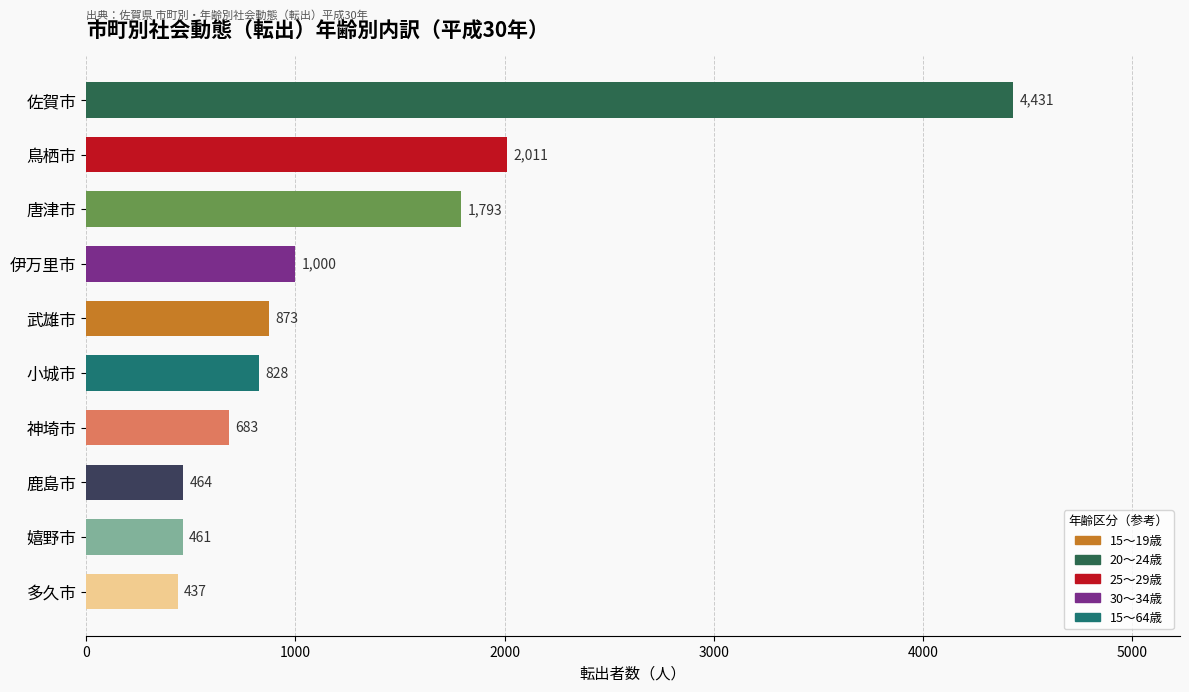

Rank the categories by value from highest to lowest.

佐賀市, 鳥栖市, 唐津市, 伊万里市, 武雄市, 小城市, 神埼市, 鹿島市, 嬉野市, 多久市